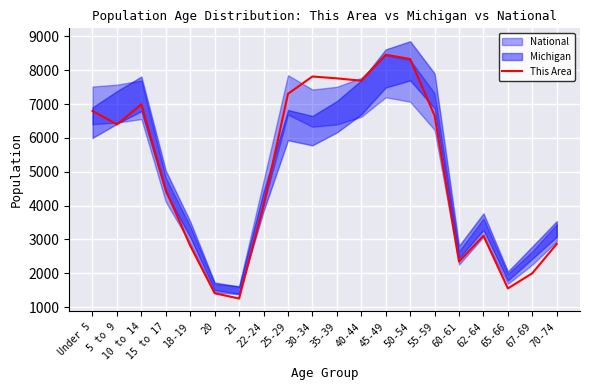

Reading left to right, transcribe all the data shown in this chart.

Under 5=6797.1	5 to 9=6395.8	10 to 14=6991.5	15 to 17=4459.1	18-19=2814.1	20=1408.3	21=1251.2	22-24=4003.0	25-29=7303.1	30-34=7814.1	35-39=7759.2	40-44=7689.4	45-49=8457.1	50-54=8330.0	55-59=6657.5	60-61=2345.5	62-64=3108.2	65-66=1550.3	67-69=1999.0	70-74=2866.4